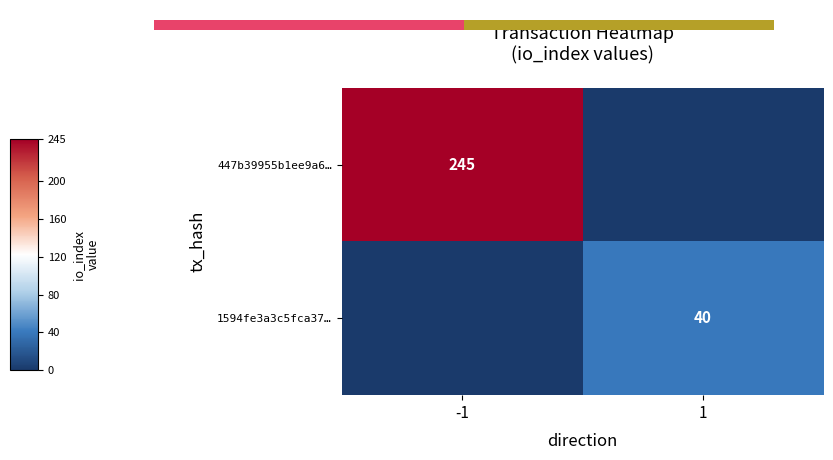

The 447b39955b1ee9a6… series shows 245 at -1. True or false?

True